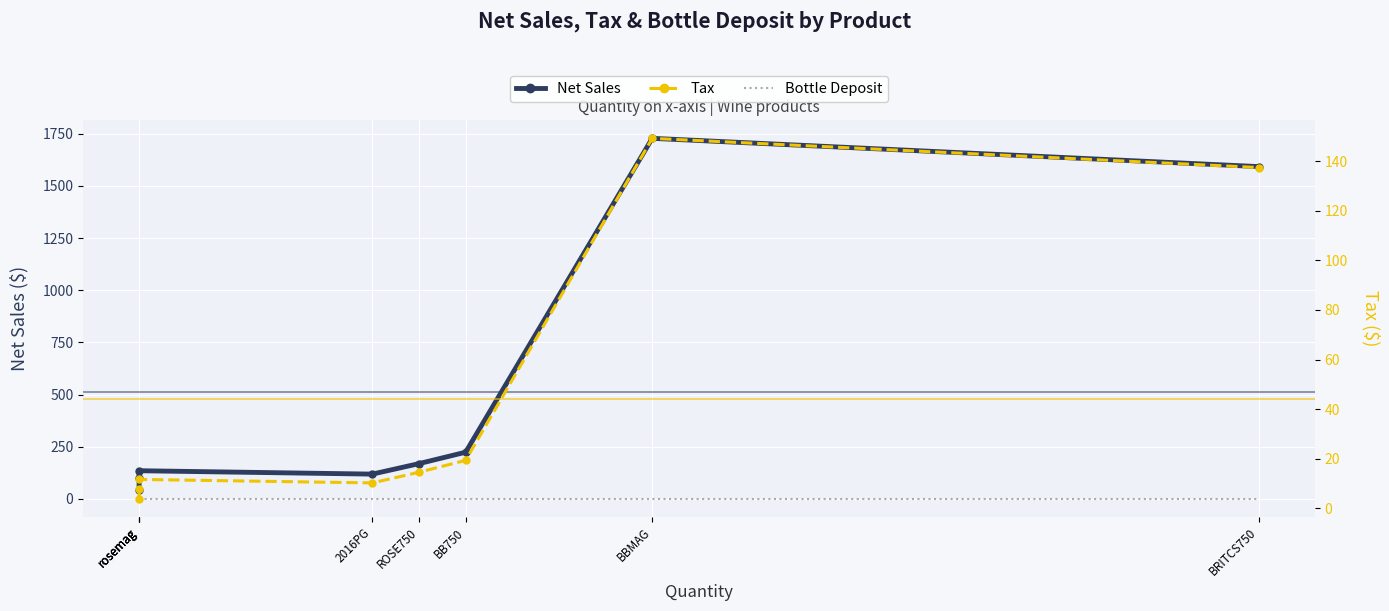

Is the value of Bottle Deposit at BRITCS750 greater than the value of Net Sales at BB750?

No